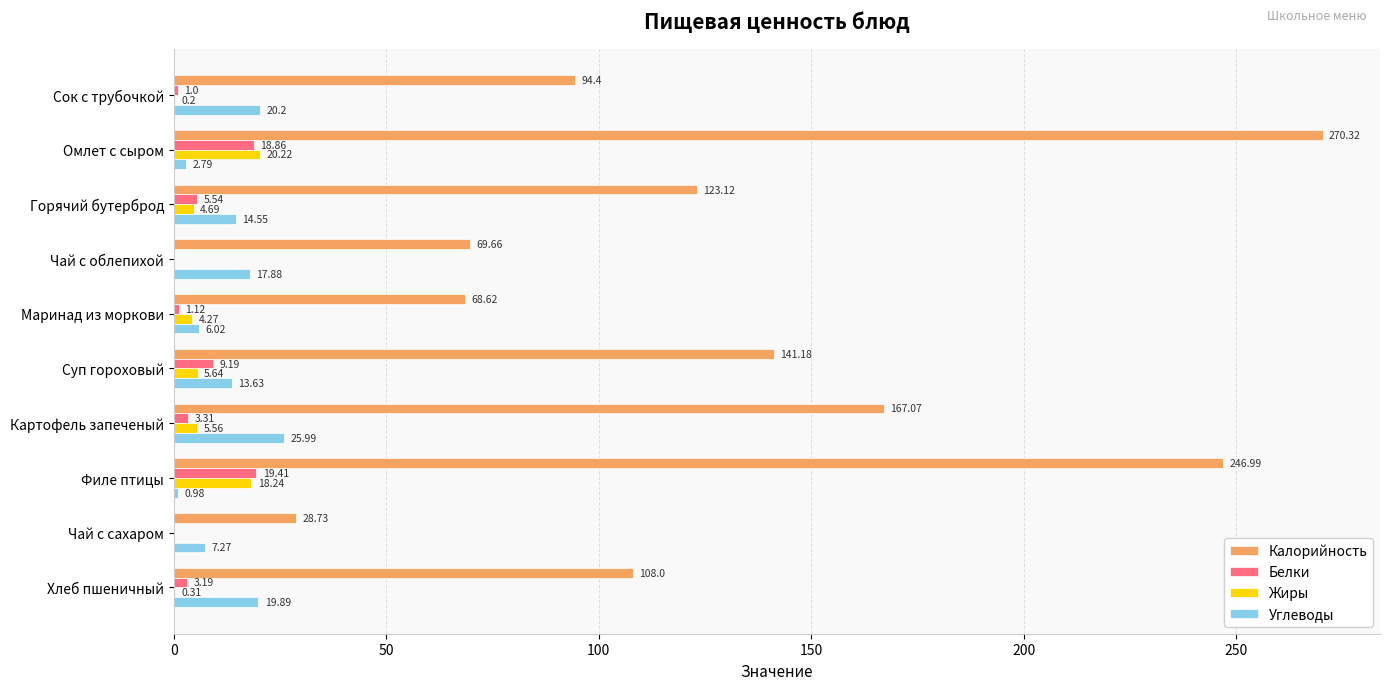

At which category is the sum across all series the highest?

Омлет с сыром